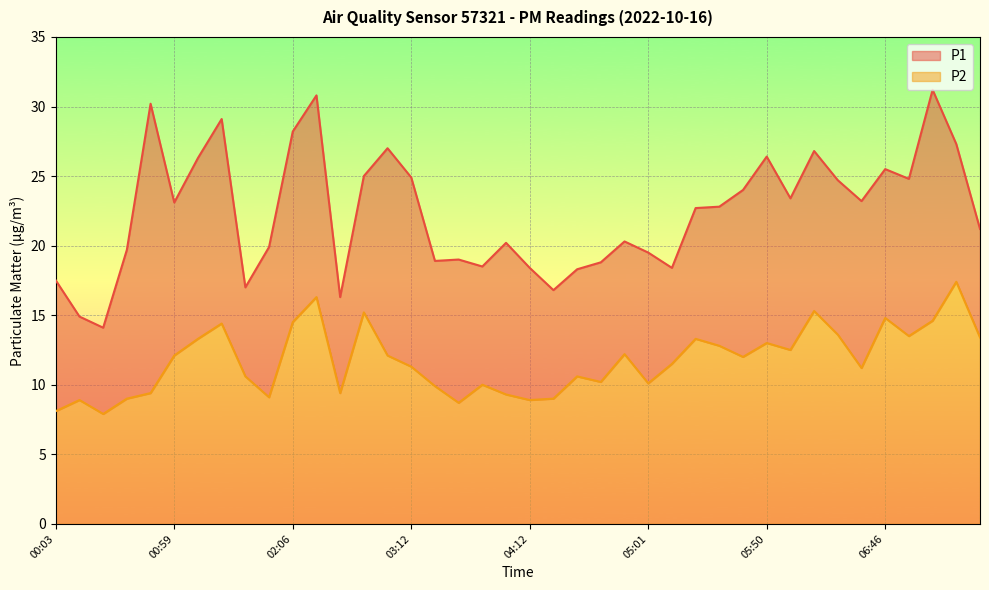

Reading left to right, what are all the values shown in this chart?

P1: 17.5	14.9	14.1	19.7	30.2	23.1	26.3	29.1	17.0	19.9	28.2	30.8	16.3	25.0	27.0	24.9	18.9	19.0	18.5	20.2	18.4	16.8	18.3	18.8	20.3	19.5	18.4	22.7	22.8	24.0	26.4	23.4	26.8	24.7	23.2	25.5	24.8	31.2	27.3	21.2
P2: 8.1	8.9	7.9	9.0	9.4	12.1	13.3	14.4	10.6	9.1	14.5	16.3	9.4	15.2	12.1	11.3	9.9	8.7	10.0	9.3	8.9	9.0	10.6	10.2	12.2	10.1	11.5	13.3	12.8	12.0	13.0	12.5	15.3	13.6	11.2	14.8	13.5	14.6	17.4	13.4